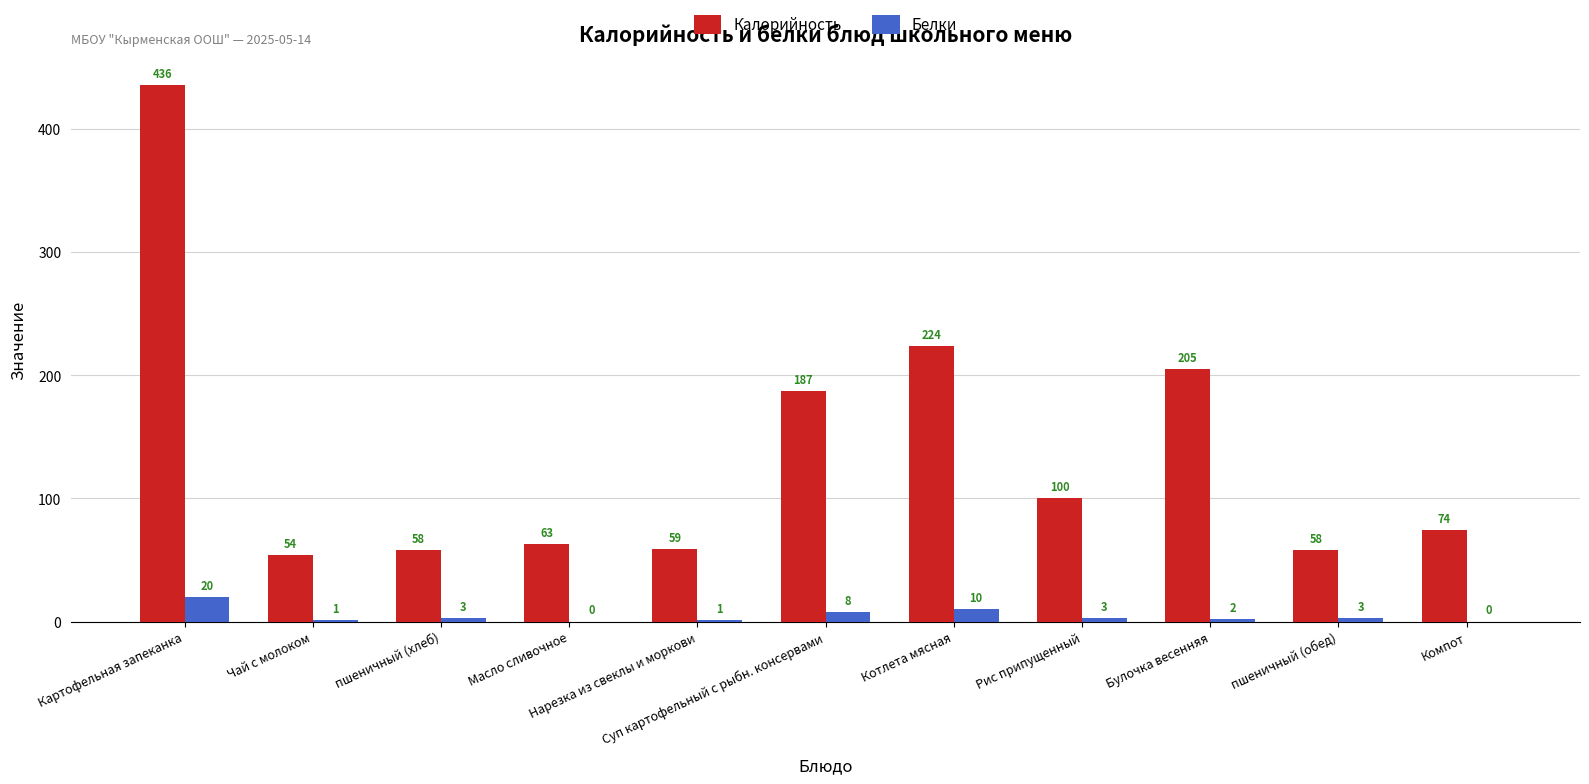

What is the total value across all series at пшеничный (обед)?

61